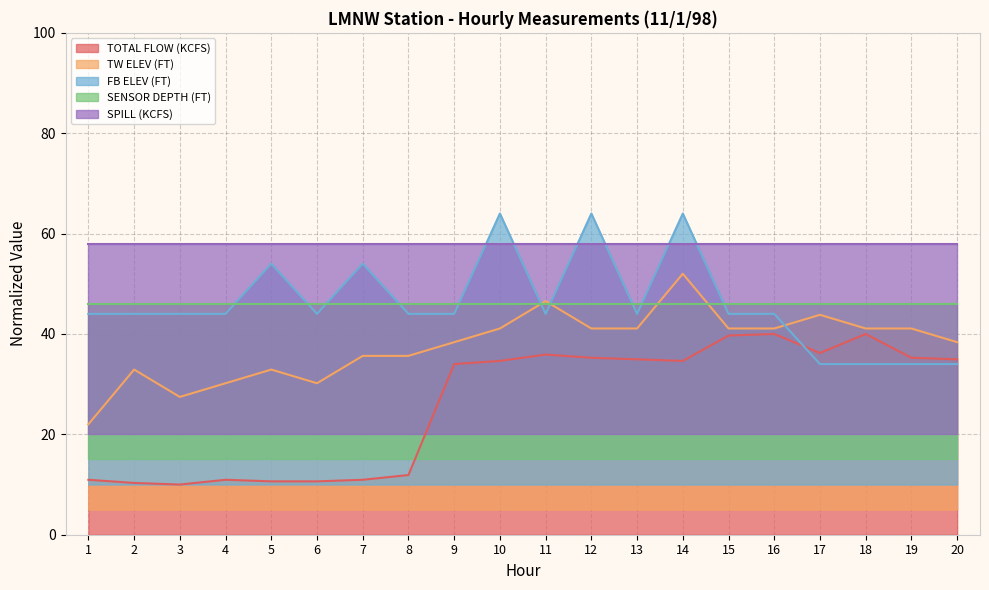

The value of FB ELEV (FT) at 1 is 44.0. True or false?

True